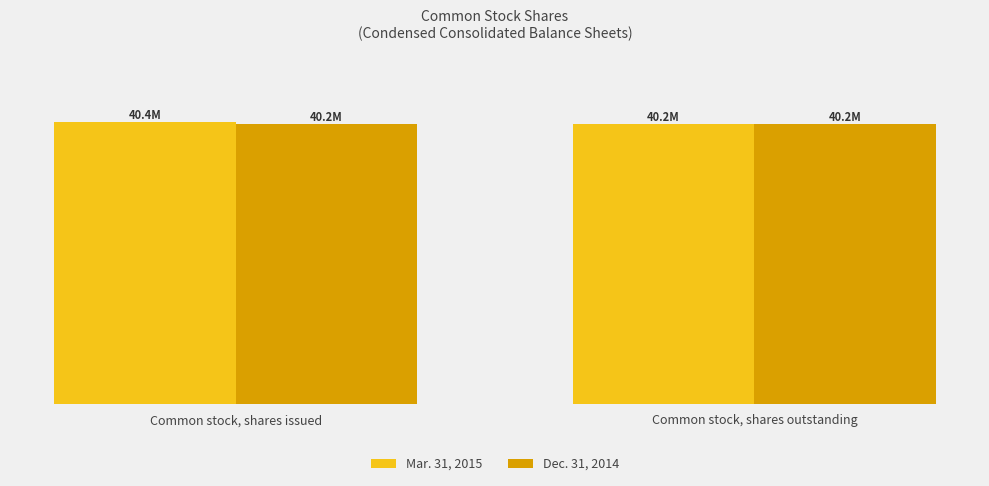

What position from the right is Common stock, shares issued?

2